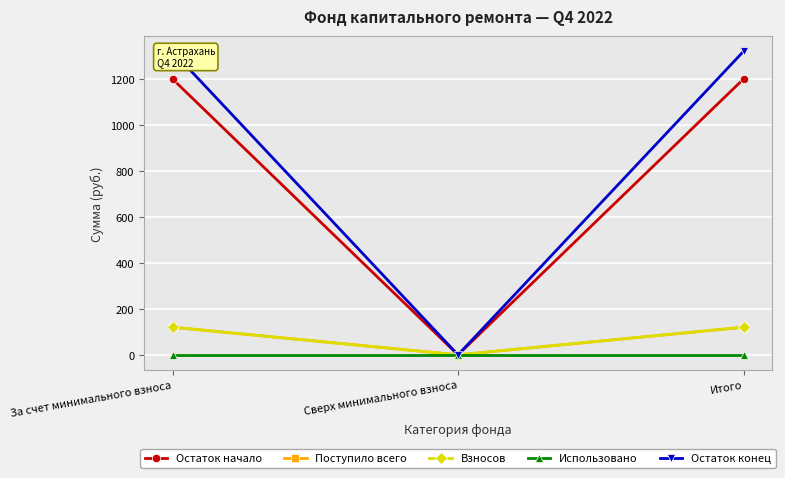

What is the label of the 3rd point from the left?

Итого